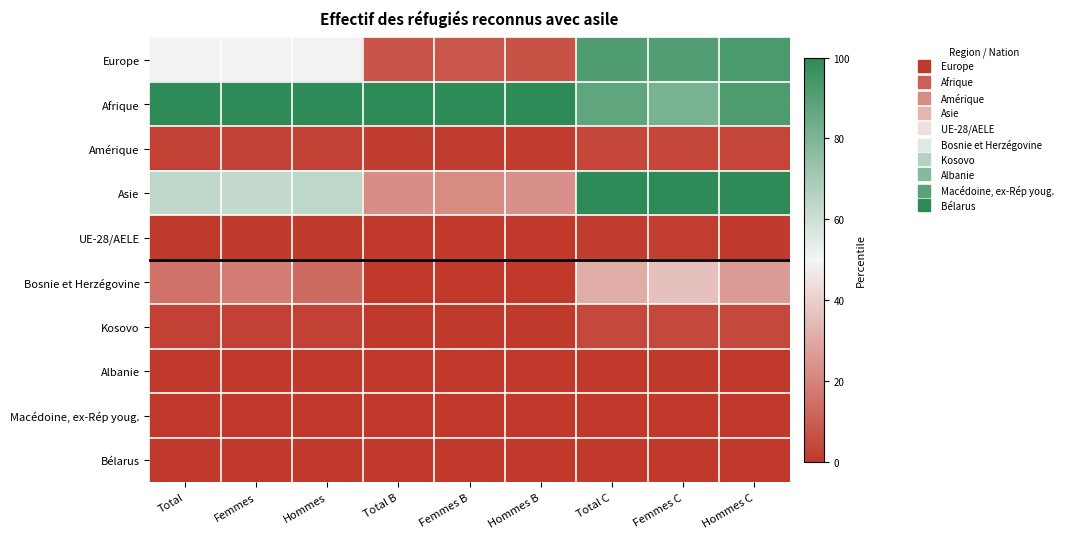

Which label corresponds to the largest value in the chart?

Total